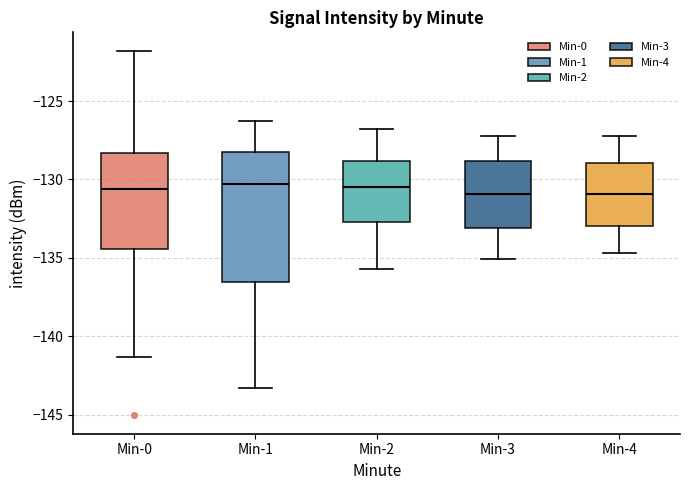

Reading left to right, read every box against the y-axis: the position of its median line, the range the box covers, and the ends of its whiskers. The values are not printed on the chart, so give them approximately, as read against the axis.

Min-0: median -130.5, box -134.5 to -128.5, whiskers -141.5 to -122.0
Min-1: median -130.5, box -136.5 to -128.0, whiskers -143.5 to -126.5
Min-2: median -130.5, box -132.5 to -129.0, whiskers -135.5 to -127.0
Min-3: median -131.0, box -133.0 to -129.0, whiskers -135.0 to -127.0
Min-4: median -131.0, box -133.0 to -129.0, whiskers -134.5 to -127.0